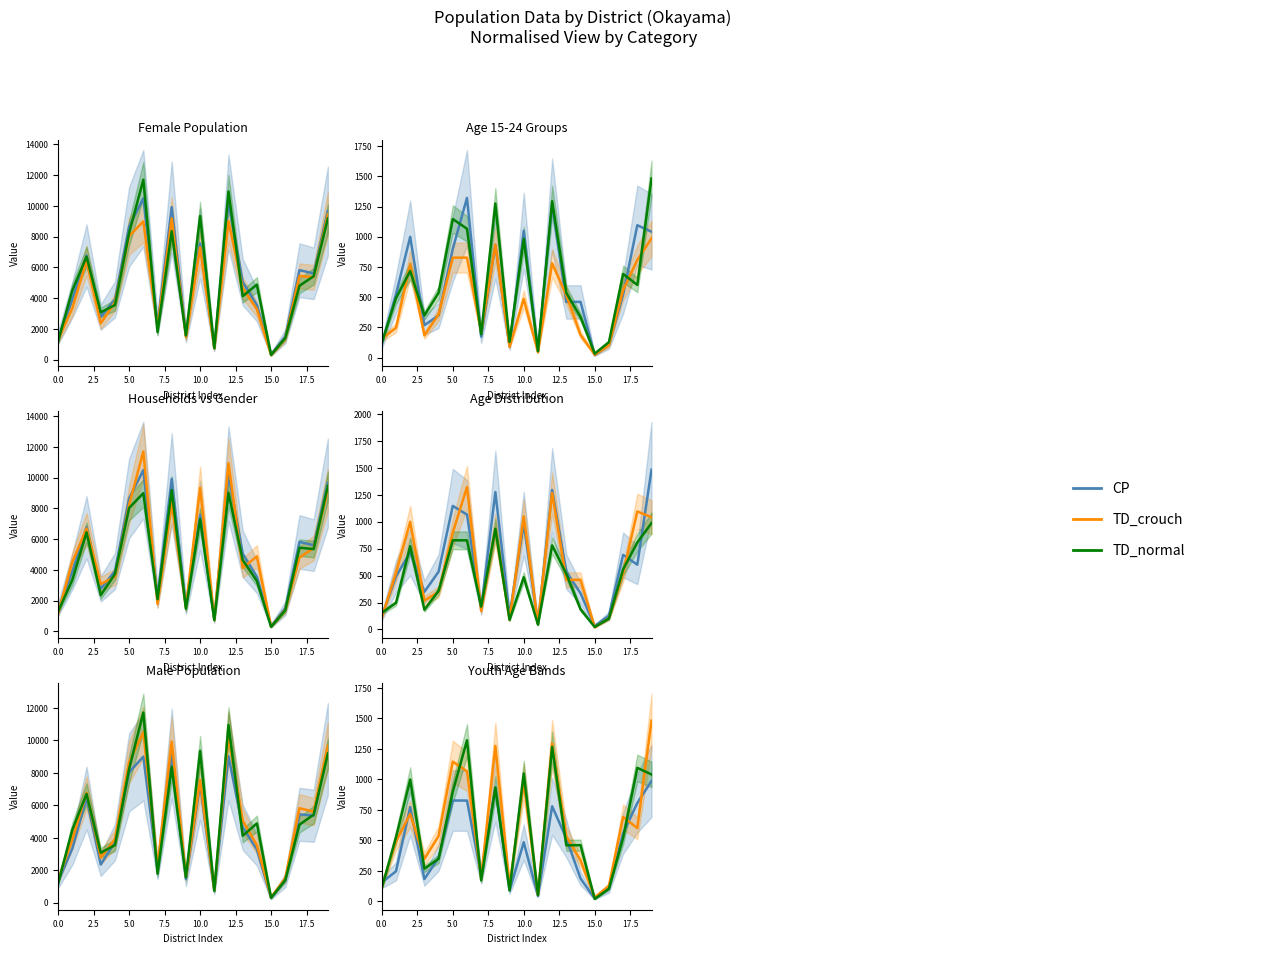

What is the value of the TD_crouch point at the 10th from the left?

130